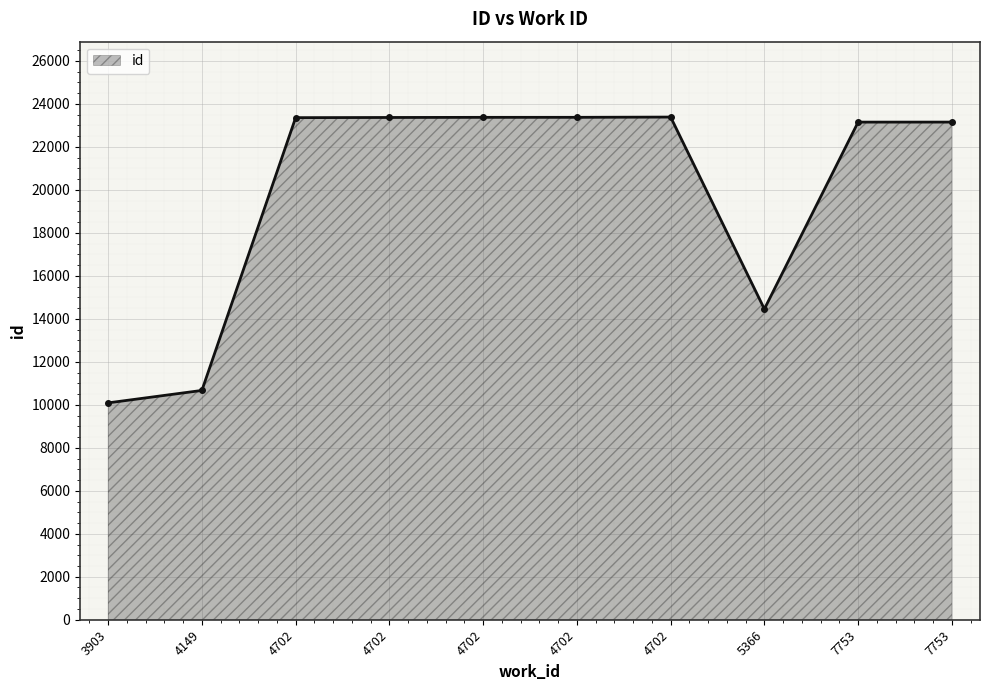

Which has a higher value, 7753 or 4702?

4702